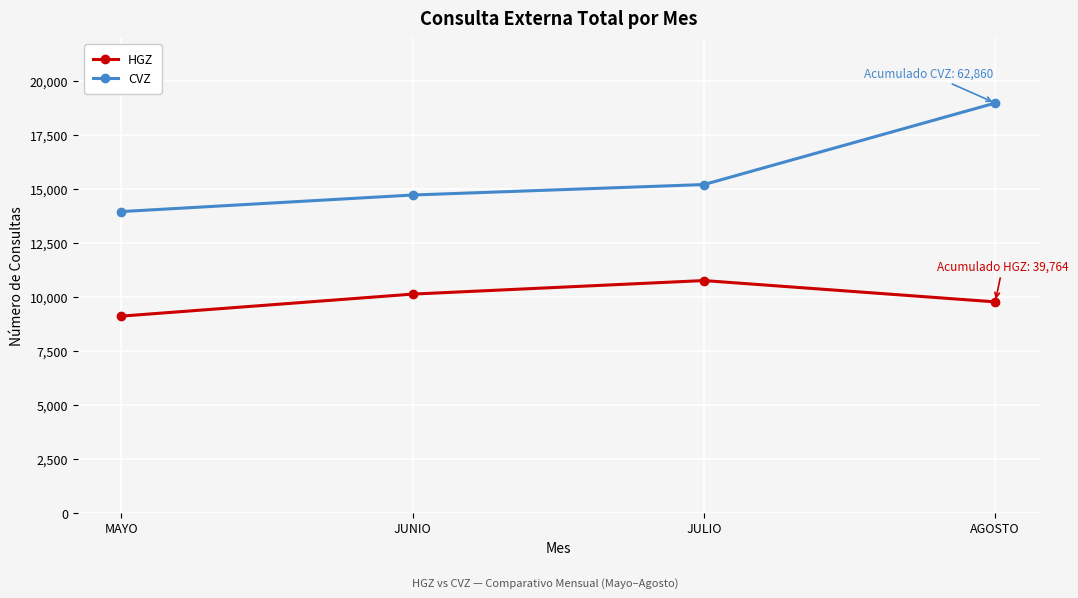

How many lines are shown in the chart?

2